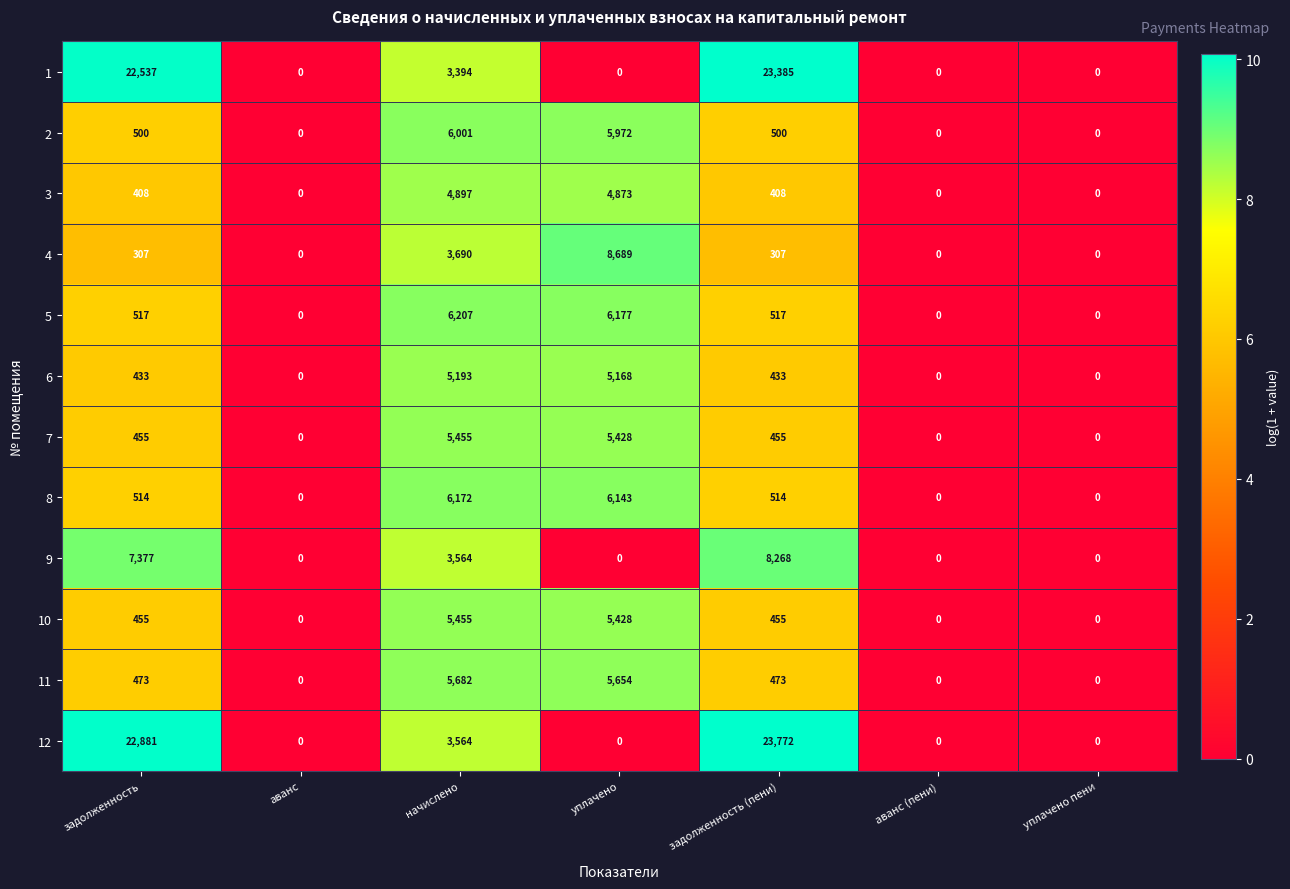

Which series has the widest spread of values?

12